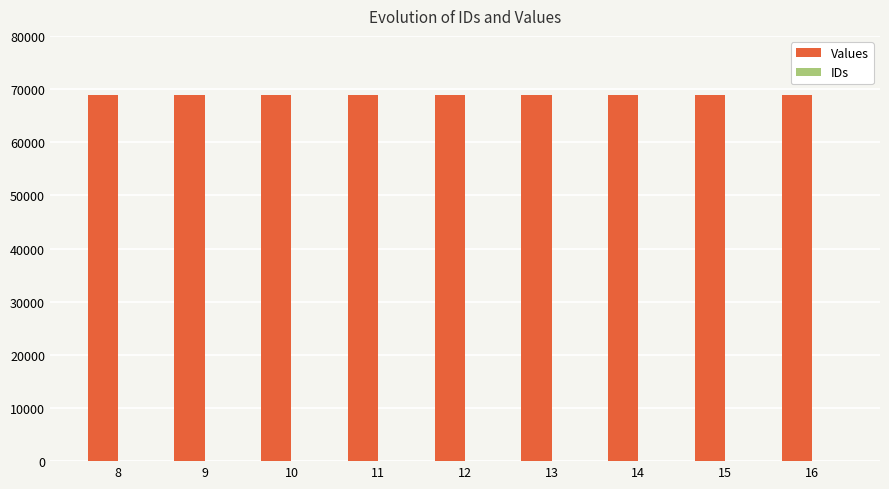

Which series has the largest total across all categories?

Values